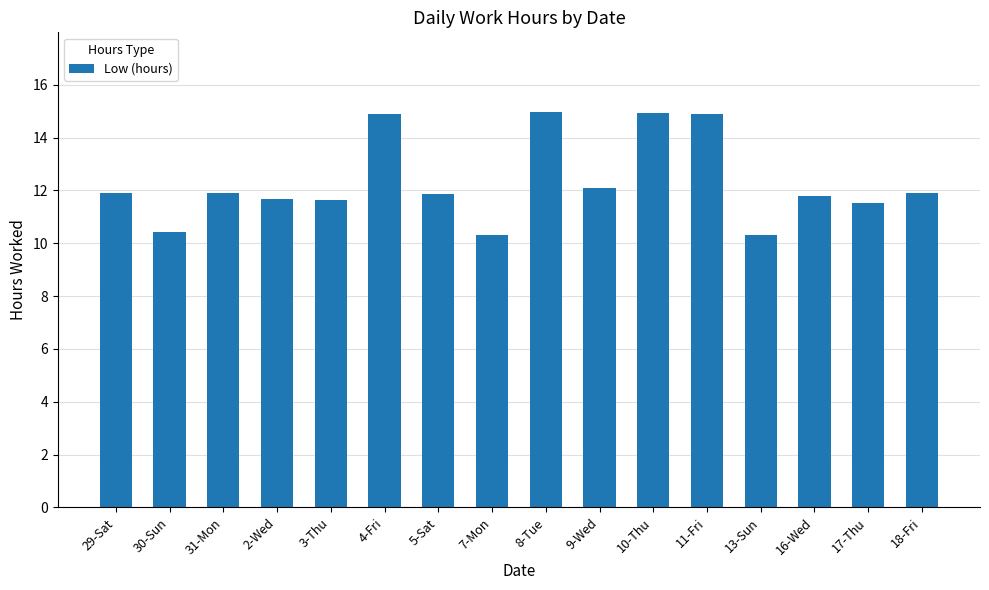

What is the label of the 1st bar from the left?

29-Sat